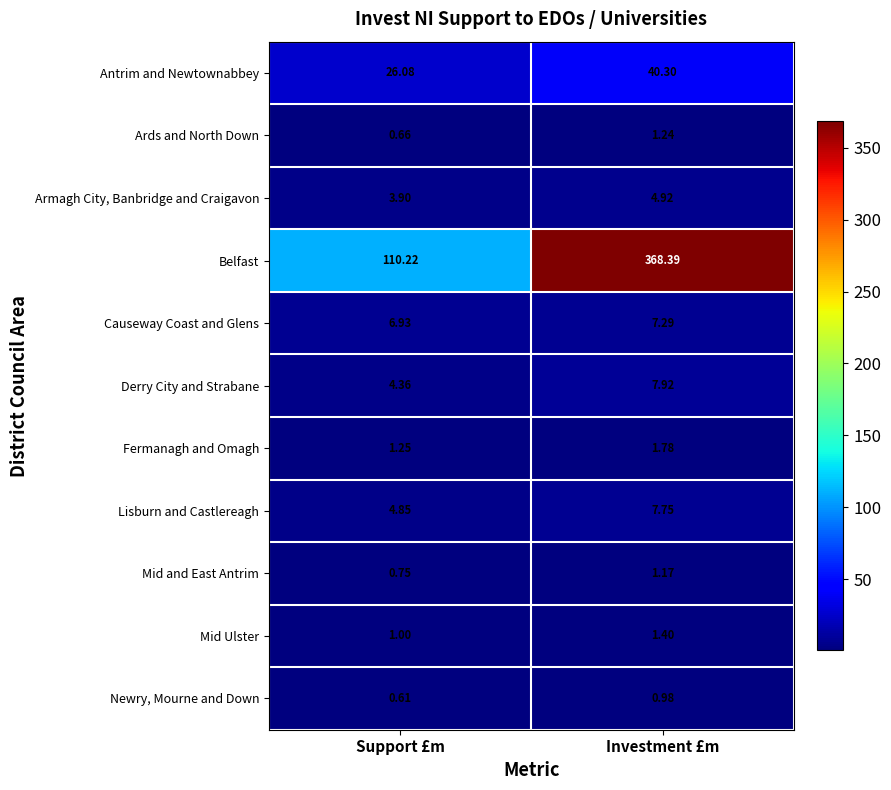

Which series changed the most between Support £m and Investment £m?

Belfast